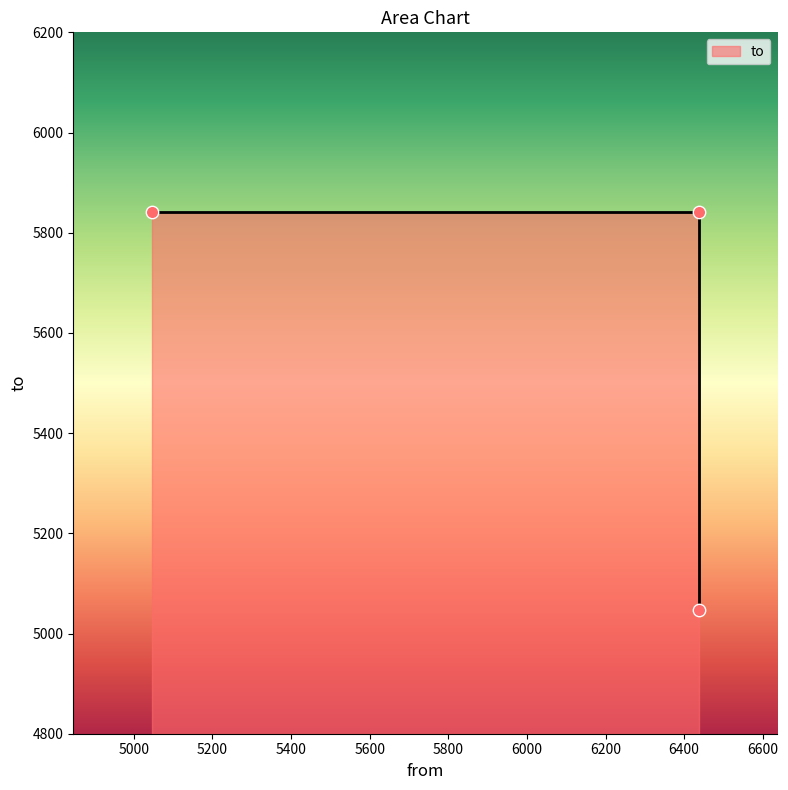

Approximately how many times larger is the value at 6437 compared to 5046?

1.0